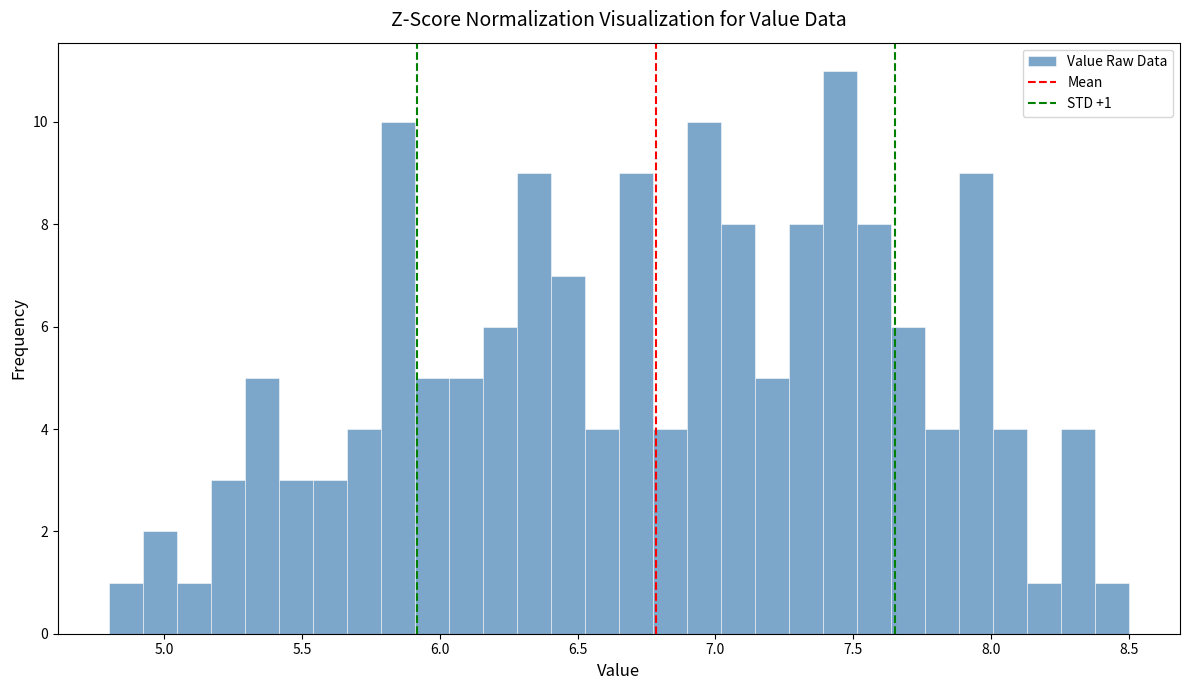

Read against the x-axis, roughly where is the centre of the tallest bar?

7.45